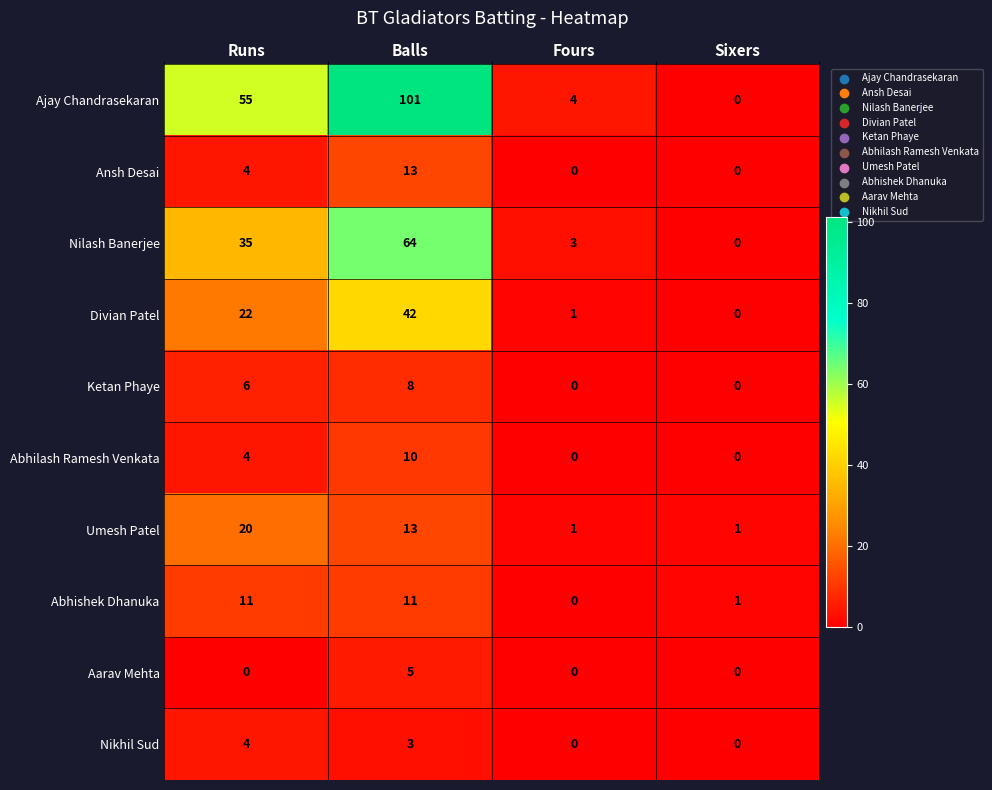

Is the value of Ketan Phaye at Balls greater than the value of Umesh Patel at Fours?

Yes